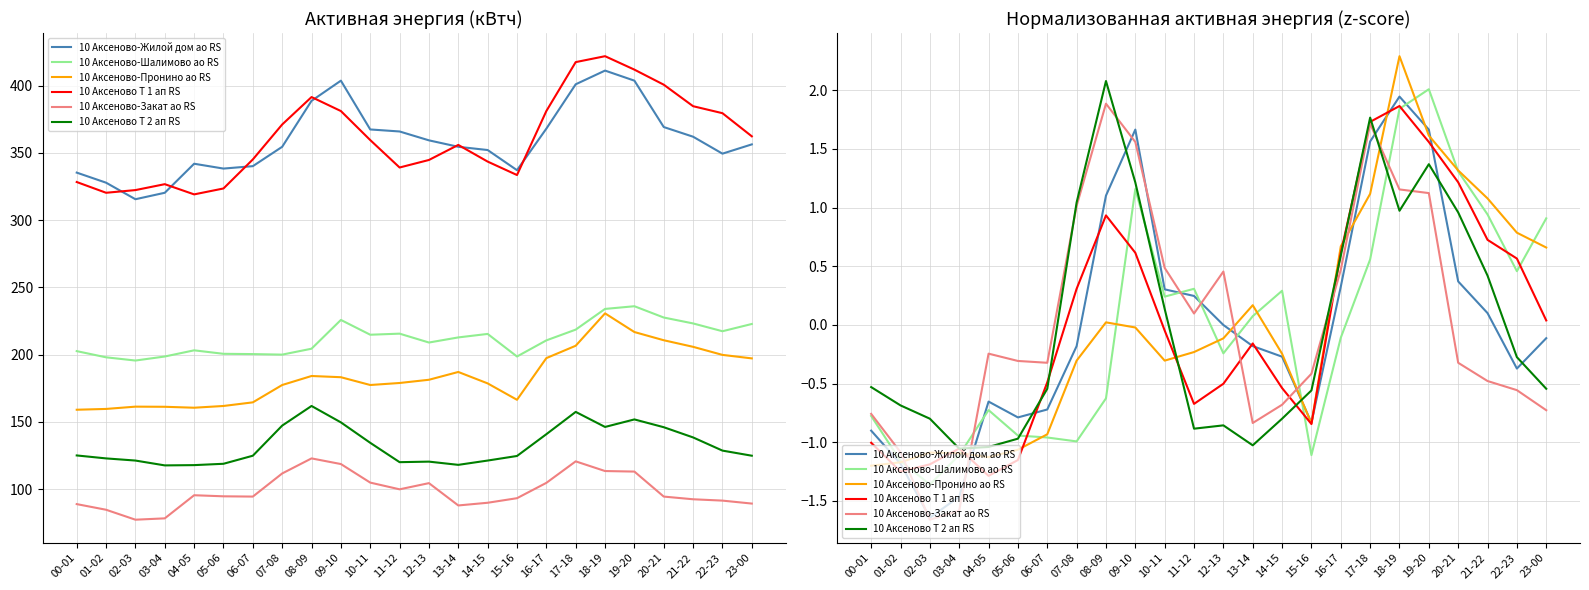

How many interior local valleys does the 10 Аксеново Т 2 ап RS series have?

4